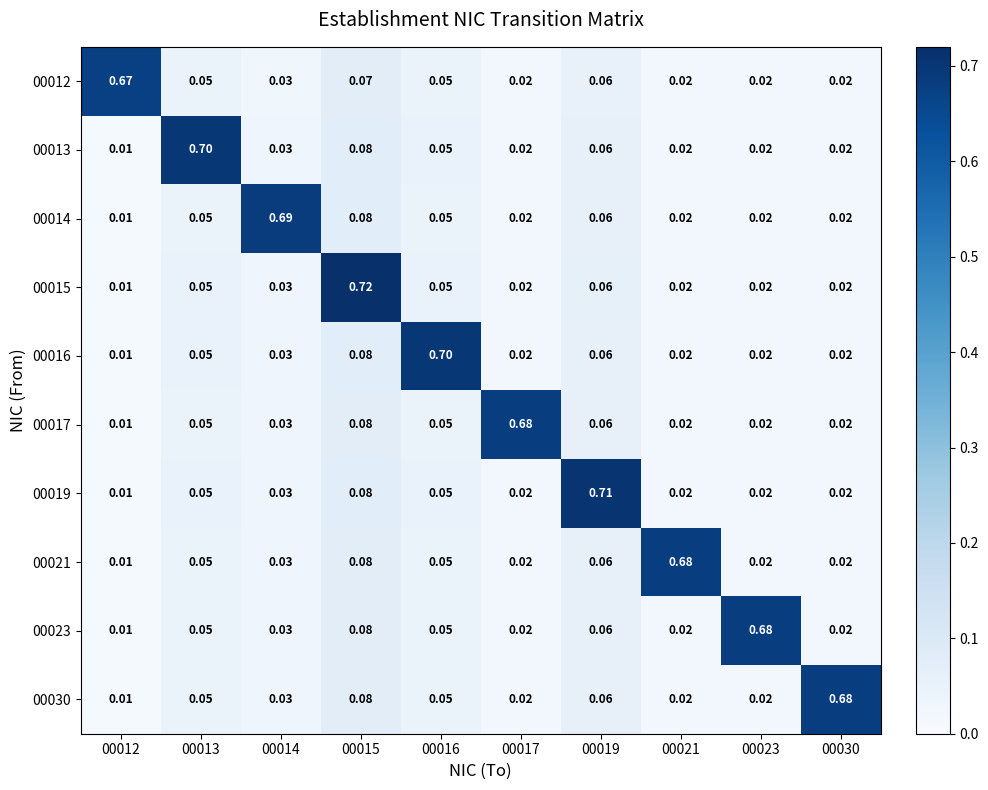

Is the value of 00013 at 00014 greater than the value of 00015 at 00015?

No